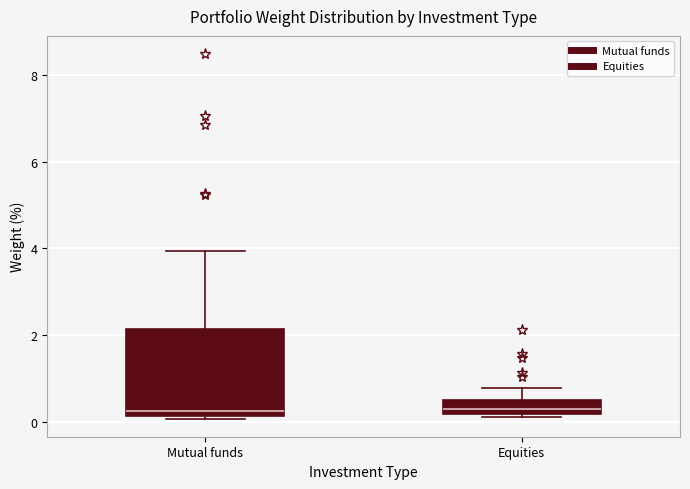

Reading left to right, read every box against the y-axis: the position of its median line, the range the box covers, and the ends of its whiskers. The values are not printed on the chart, so give them approximately, as read against the axis.

Mutual funds: median 0.2 (just above the box's lower edge), box 0.2 to 2.2, whiskers 0.0 to 4.0
Equities: median 0.4, box 0.2 to 0.6, whiskers 0.2 (just below the box's lower edge) to 0.8